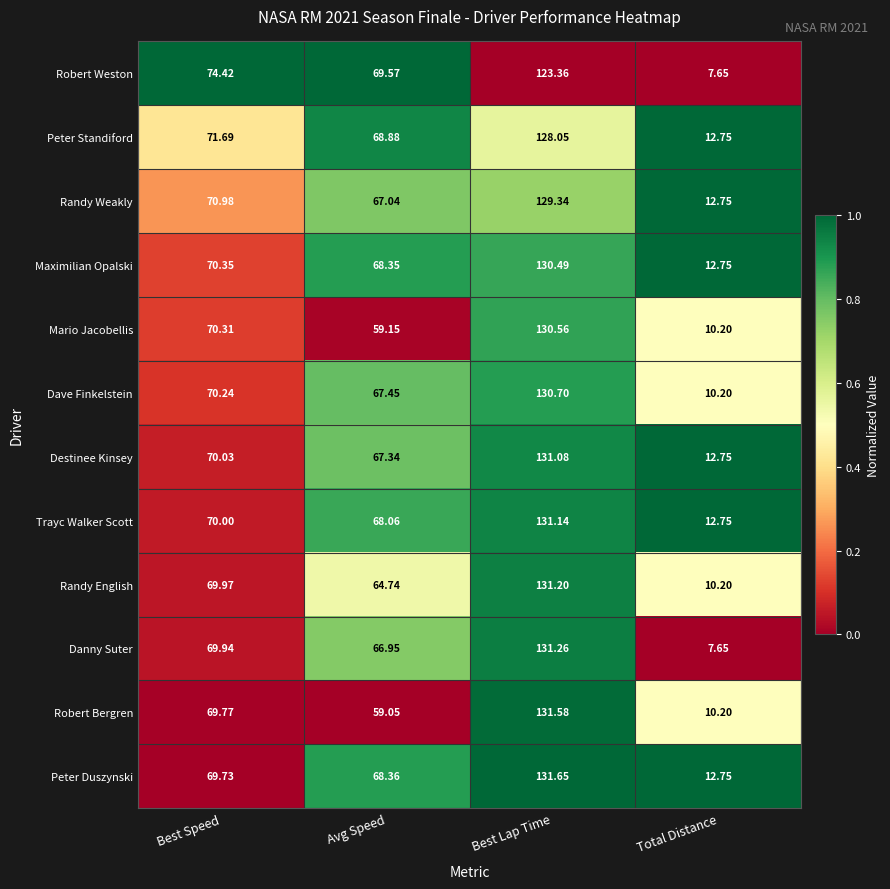

Which series has the widest spread of values?

Danny Suter